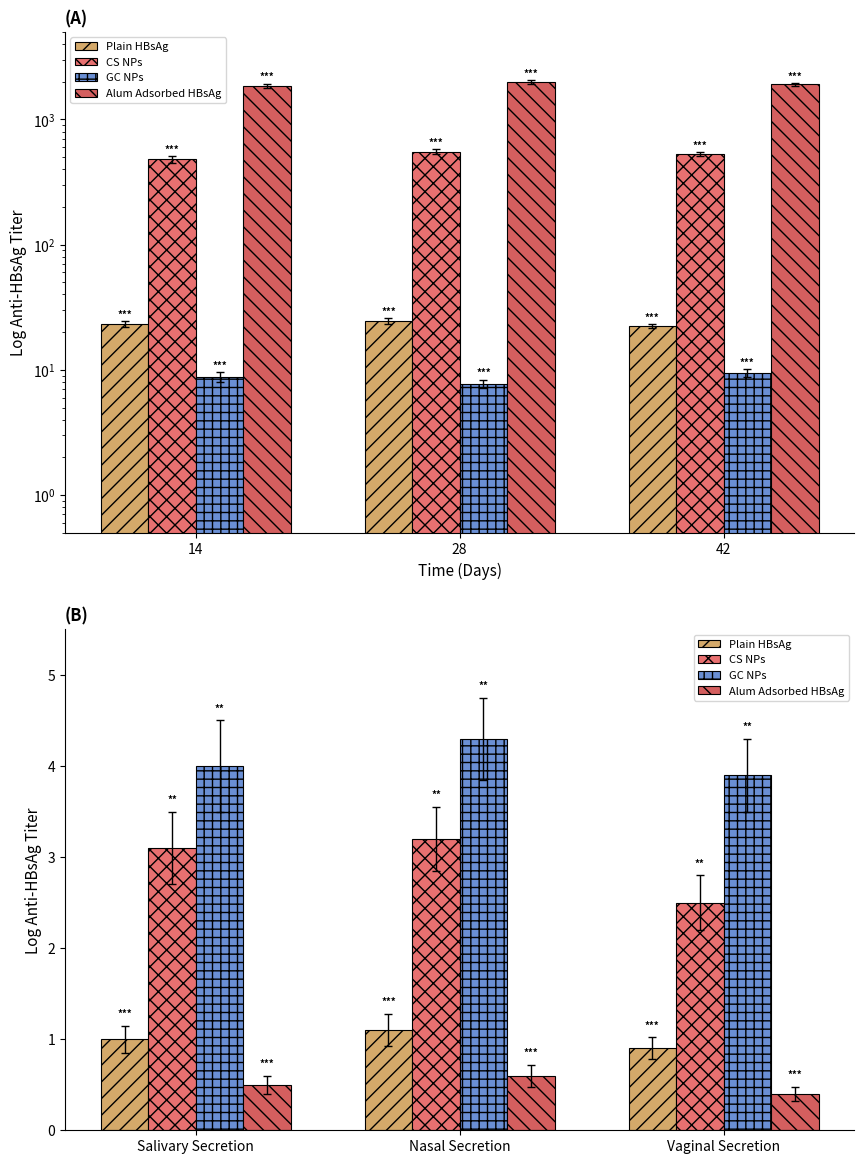

Count the GC NPs values in the range 3 to 4.

2